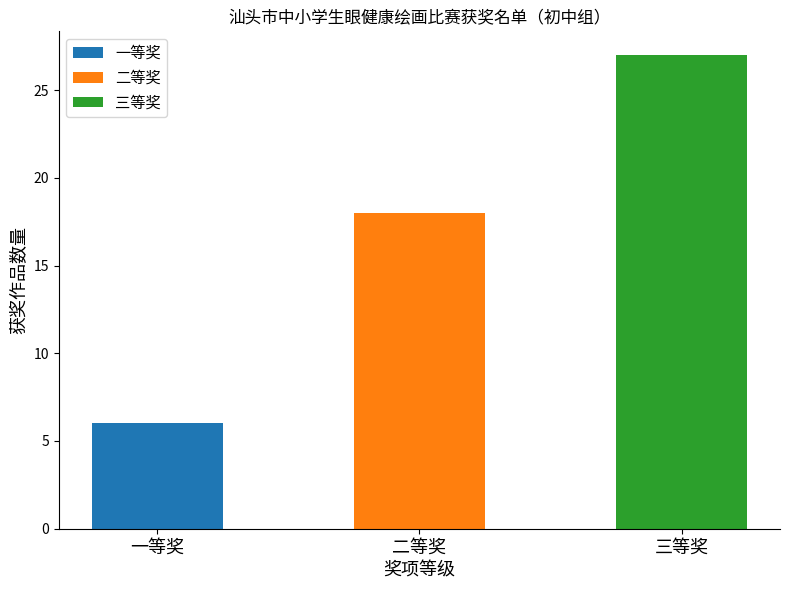

Which category has the highest value across all series?

三等奖